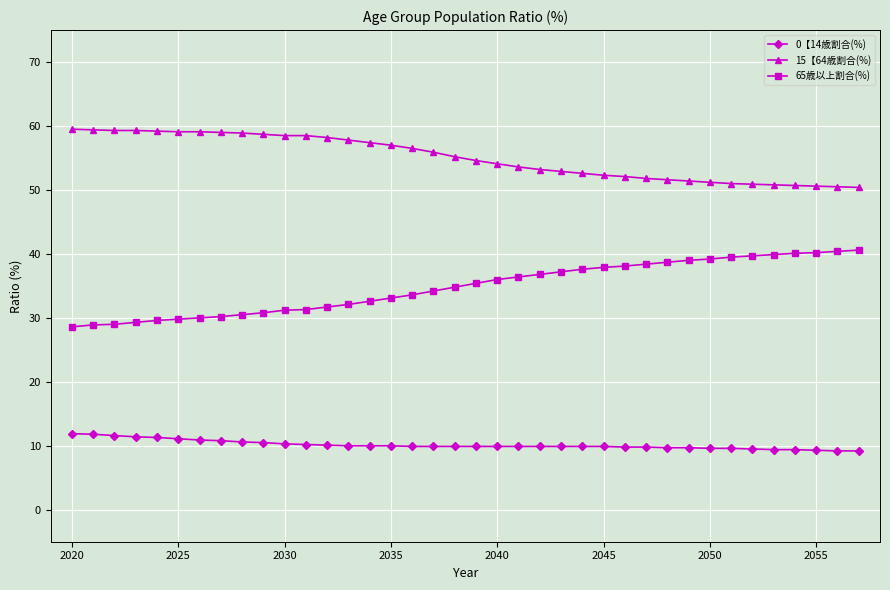

What is the value of the 15【64歳割合(%) point at the 27th from the left?

52.1